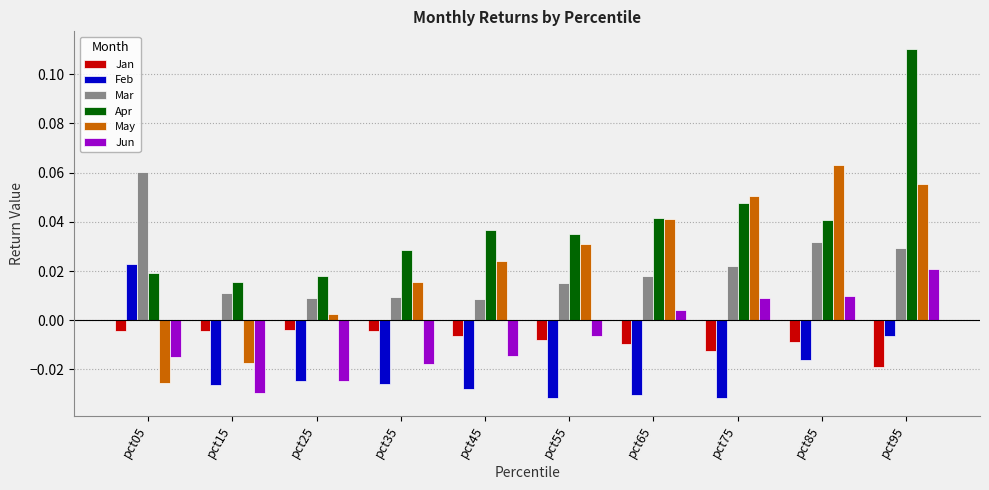

Rank the series at pct85 from highest to lowest value.

May, Apr, Mar, Jun, Jan, Feb